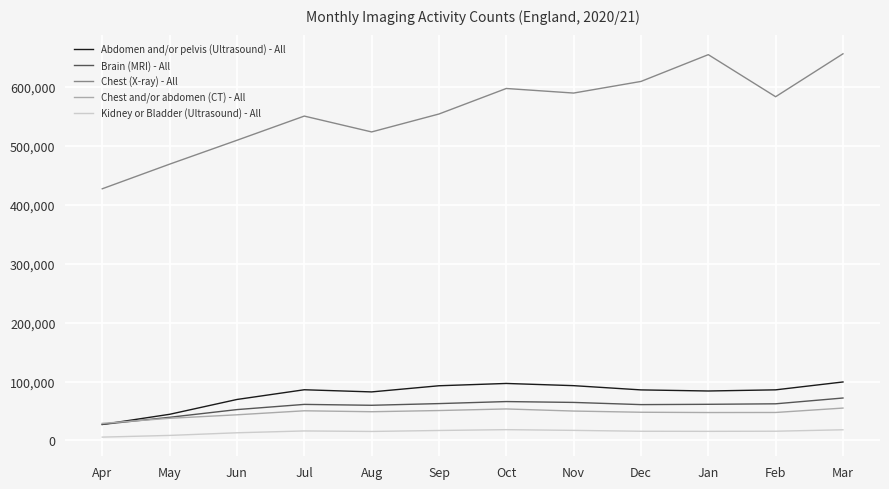

In Abdomen and/or pelvis (Ultrasound) - All, how many points are higher than both neighbors (excluding endpoints)?

2